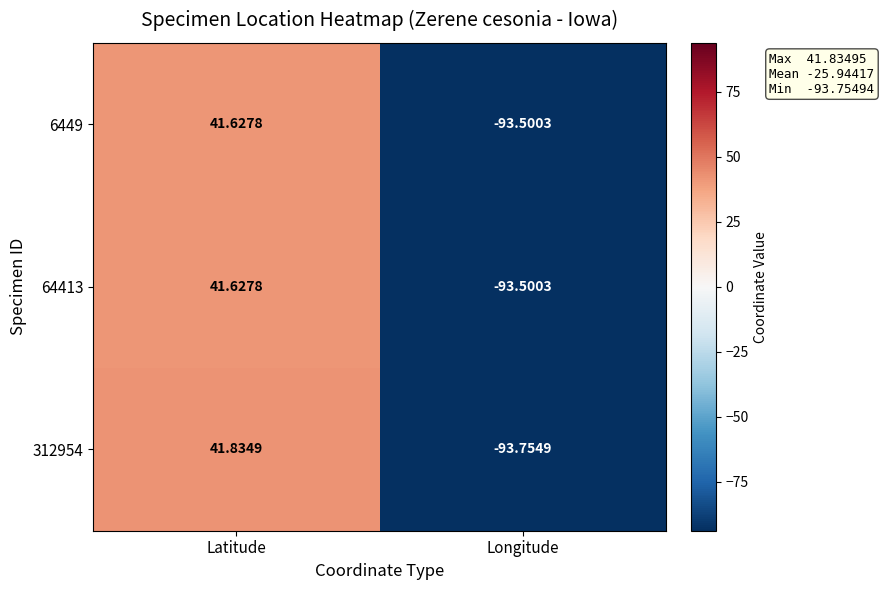

Which category has the lowest value across all series?

Longitude